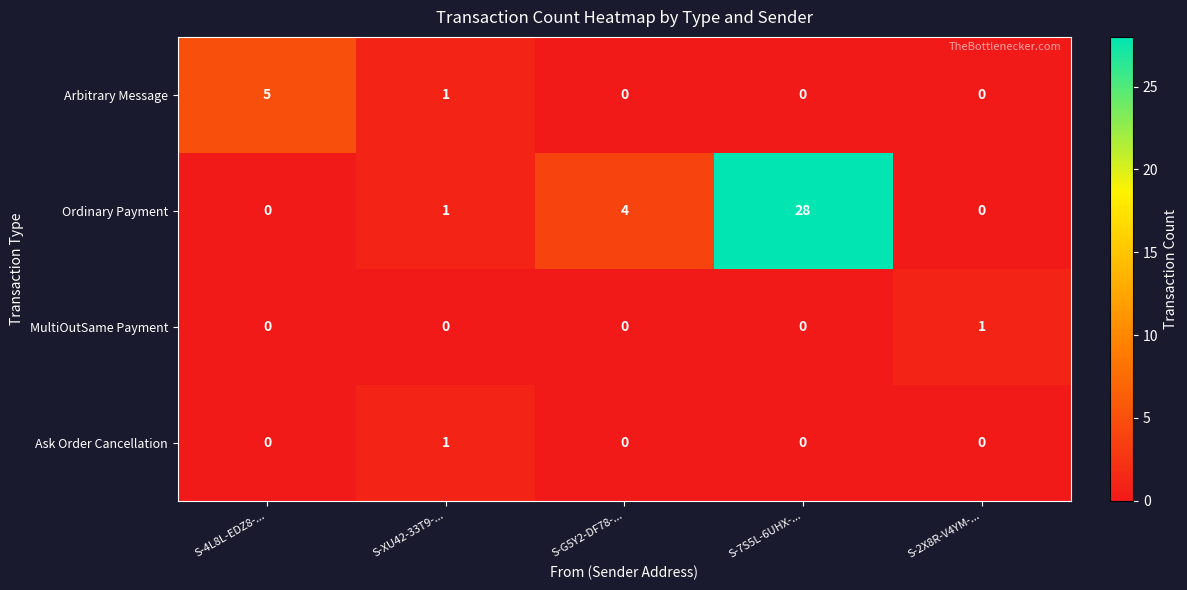

What is the maximum value shown in the chart?

28